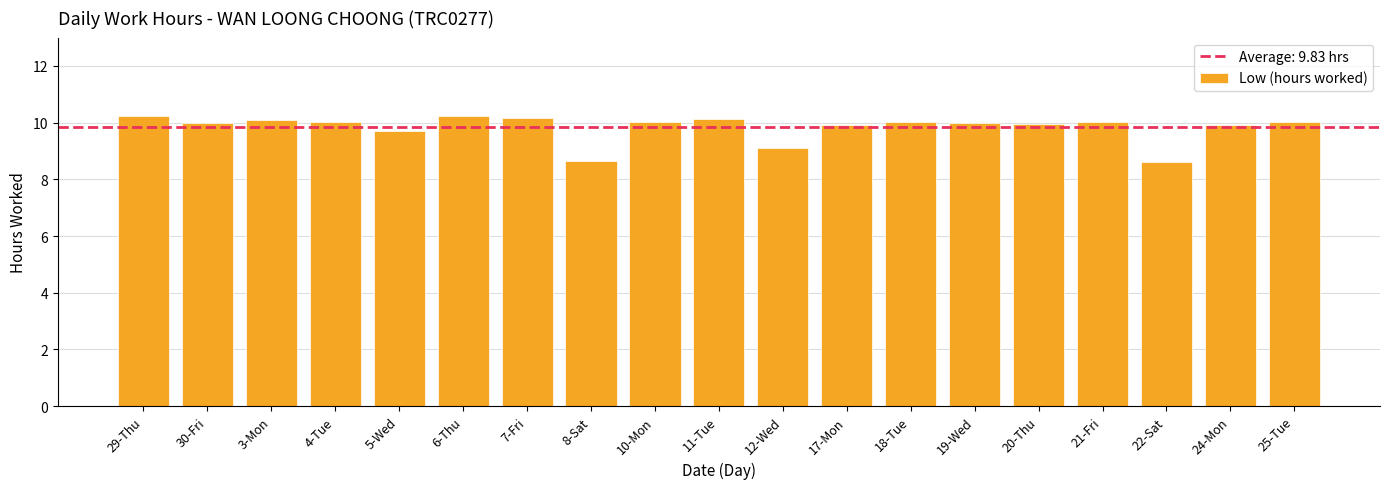

How many distinct data groups are displayed?

1